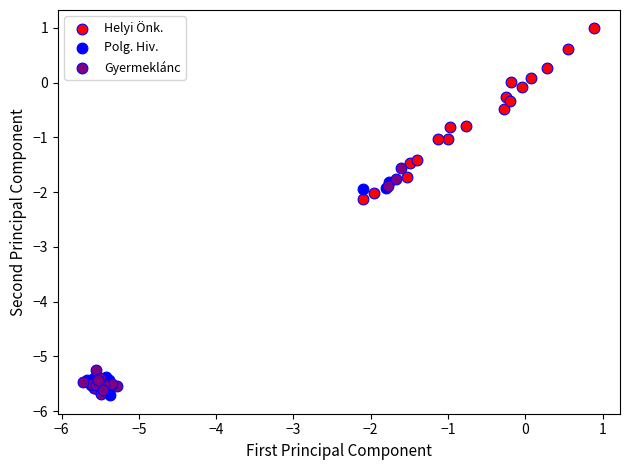

What are all the series names shown in the legend?

Helyi Önk., Polg. Hiv., Gyermeklánc